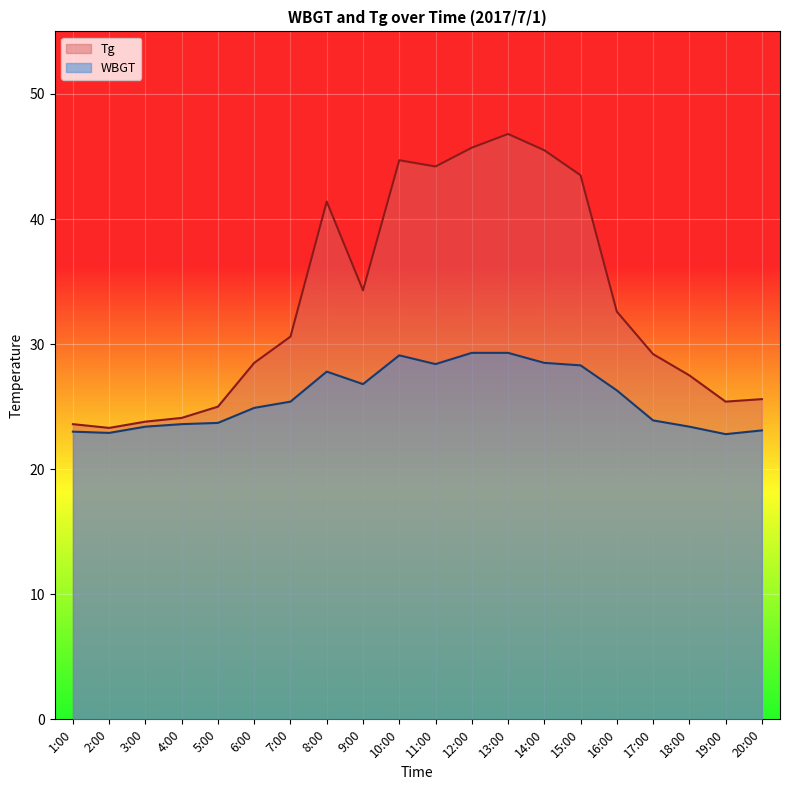

True or false: WBGT and Tg intersect in this chart.

False